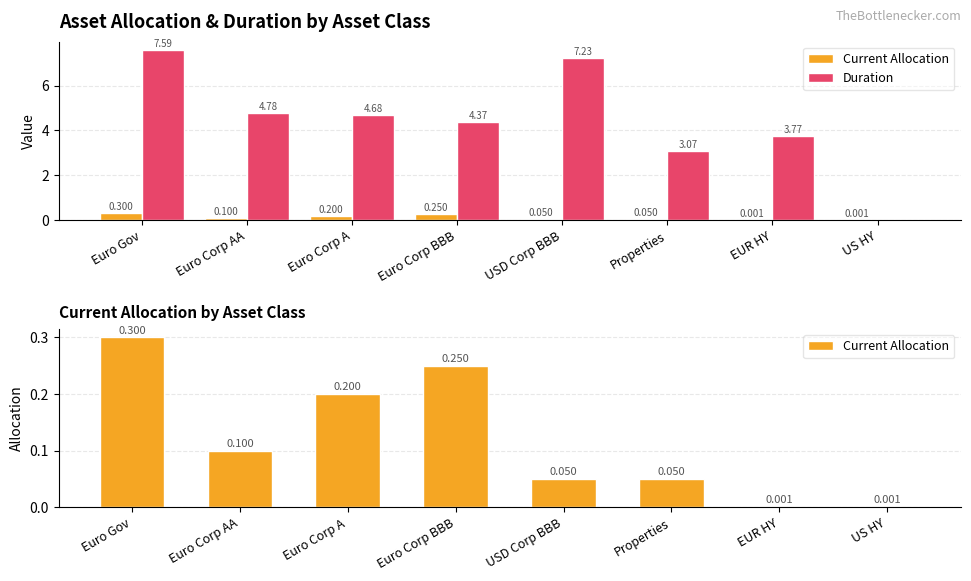

What is the difference between the maximum and minimum values in the Current Allocation series?

0.3